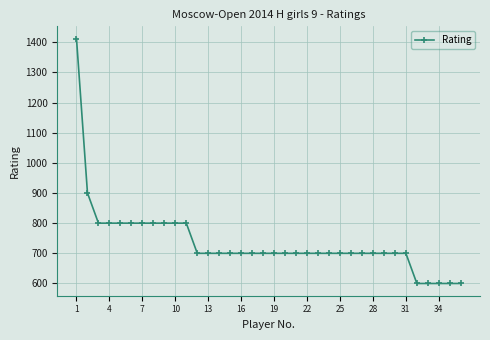

What is the greatest value displayed?

1412